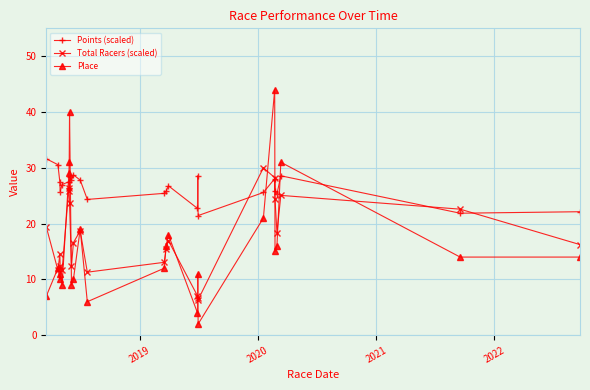

How many categories are shown in the chart?

25